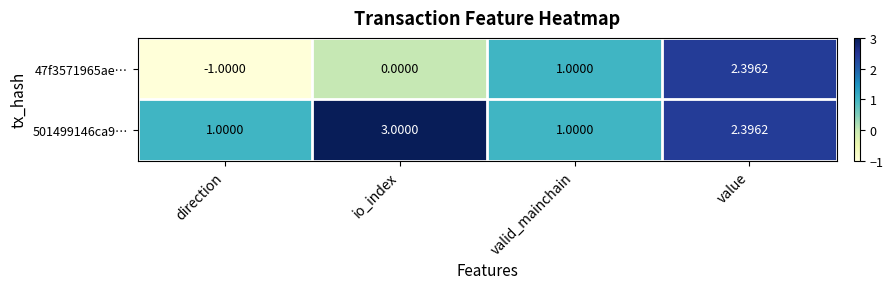

At which category is the sum across all series the highest?

value